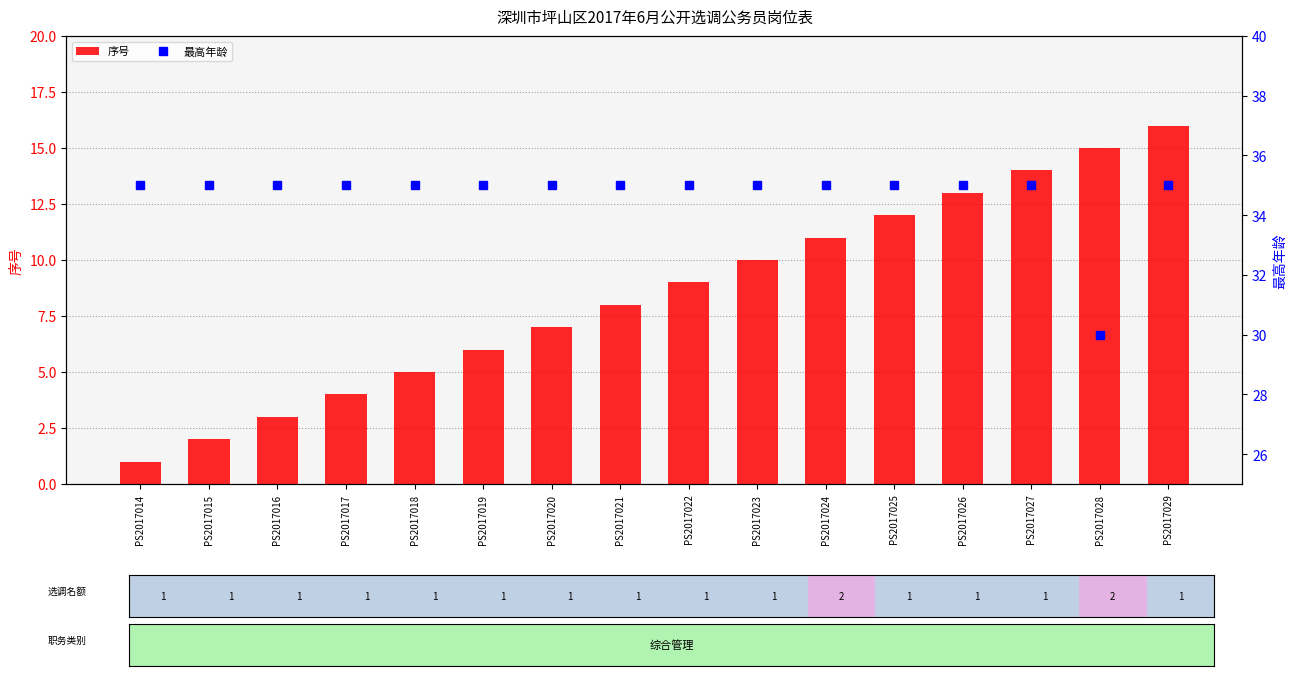

What is the difference between the 序号 values at PS2017018 and PS2017015?

3